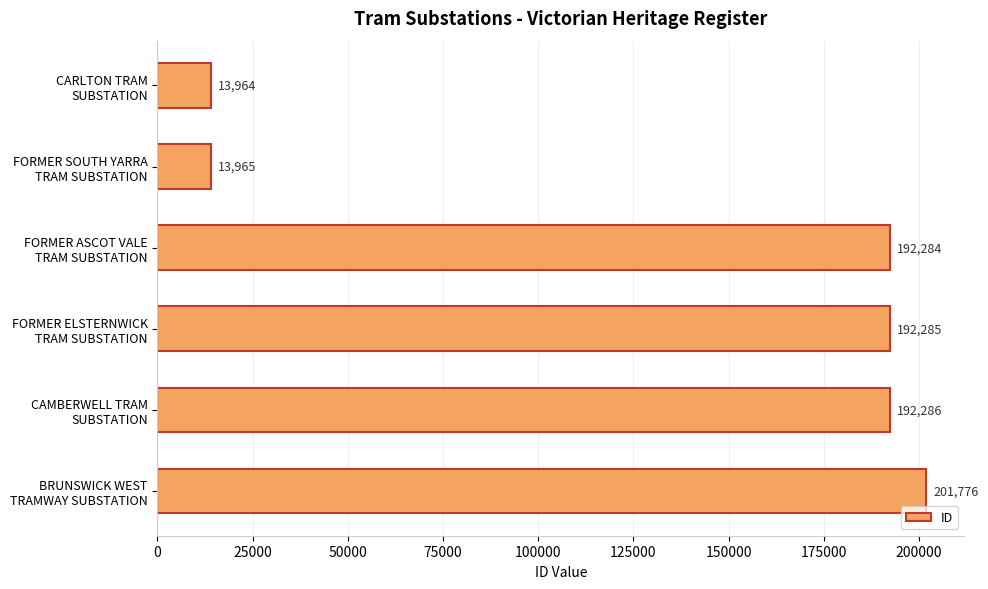

List the labels in order of value, smallest first.

CARLTON TRAM
SUBSTATION, FORMER SOUTH YARRA
TRAM SUBSTATION, FORMER ASCOT VALE
TRAM SUBSTATION, FORMER ELSTERNWICK
TRAM SUBSTATION, CAMBERWELL TRAM
SUBSTATION, BRUNSWICK WEST
TRAMWAY SUBSTATION